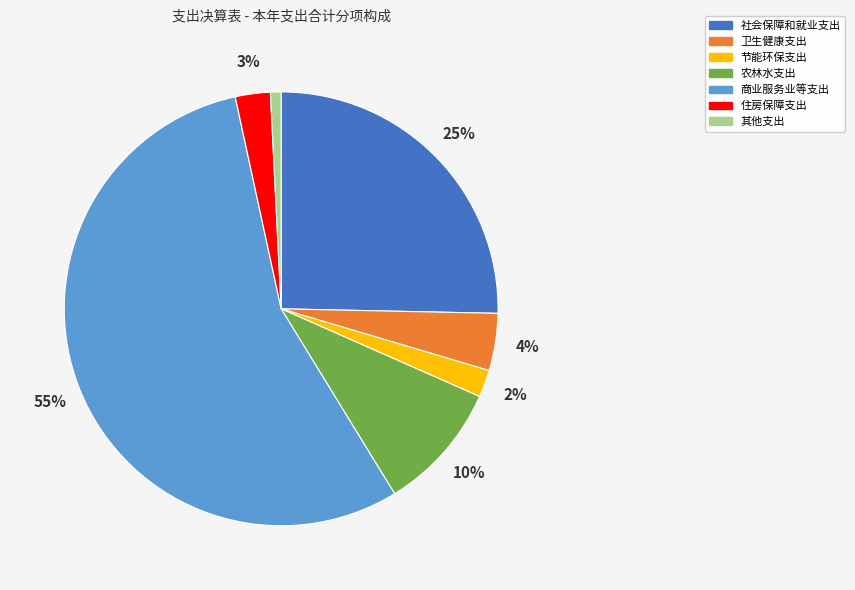

To the nearest percent, what is the average slice percentage?

14%